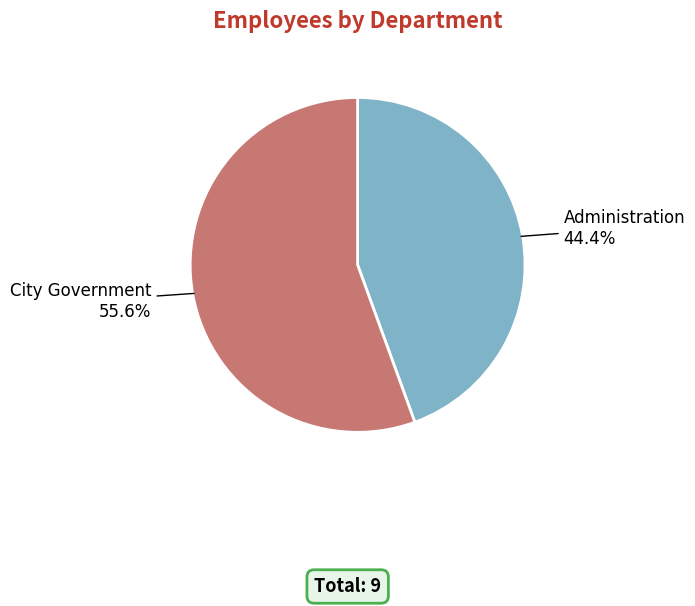

To the nearest percent, what percentage of the pie is City Government?

56%